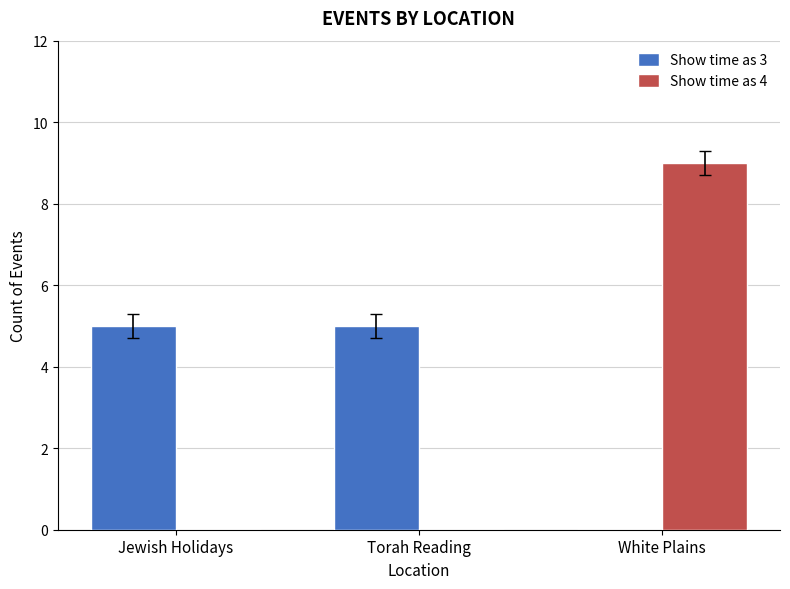

Is it true that Show time as 3 equals 5 at Torah Reading?

True